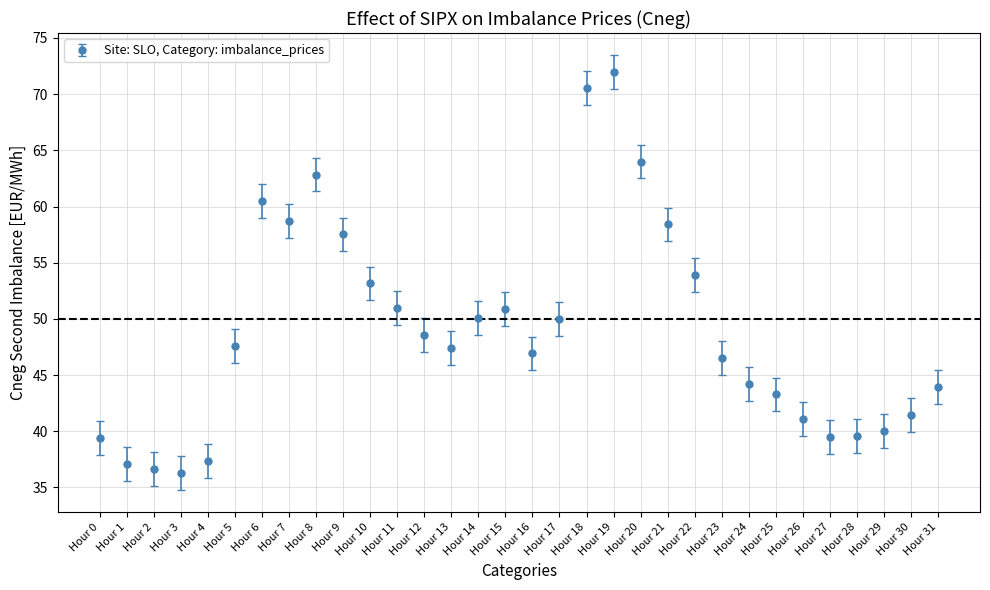

What is the value of the 5th point from the left?

37.3